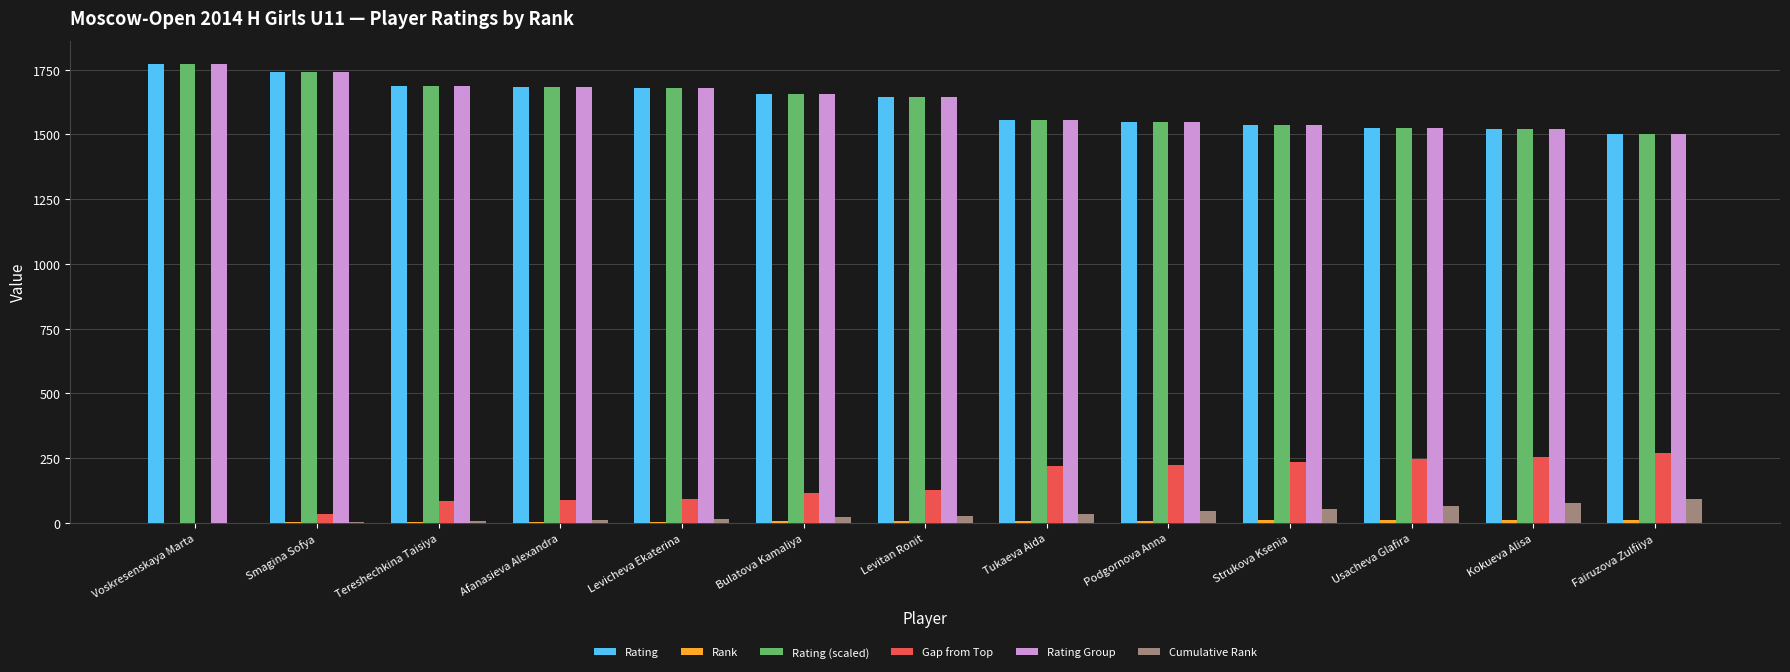

Is the value of Rating Group at Bulatova Kamaliya greater than the value of Gap from Top at Tukaeva Aida?

Yes